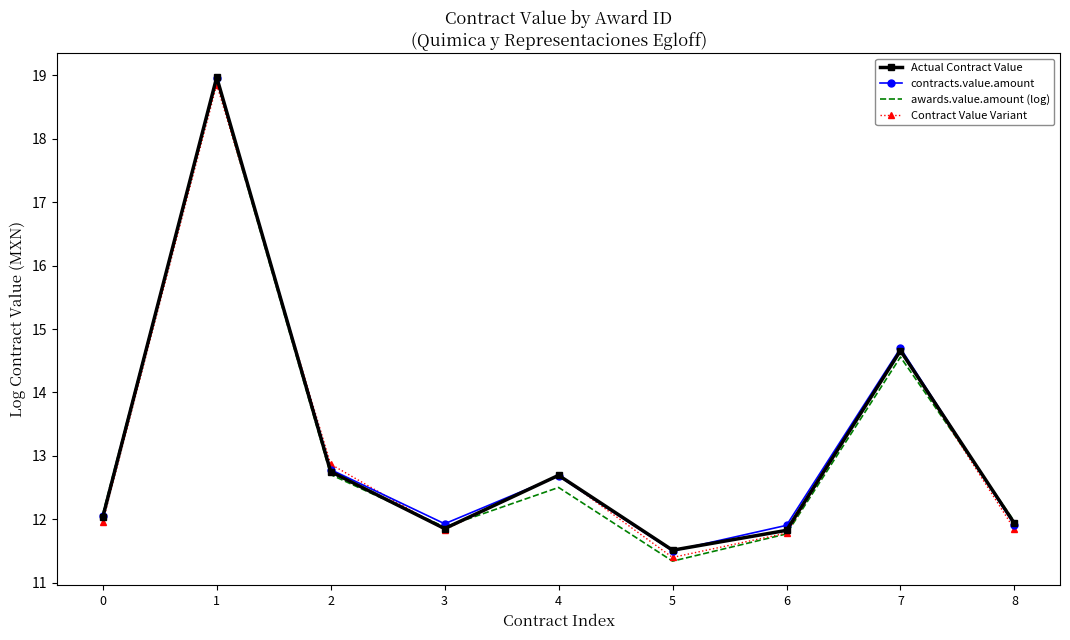

Is it true that Actual Contract Value equals 11.5 at 5?

True